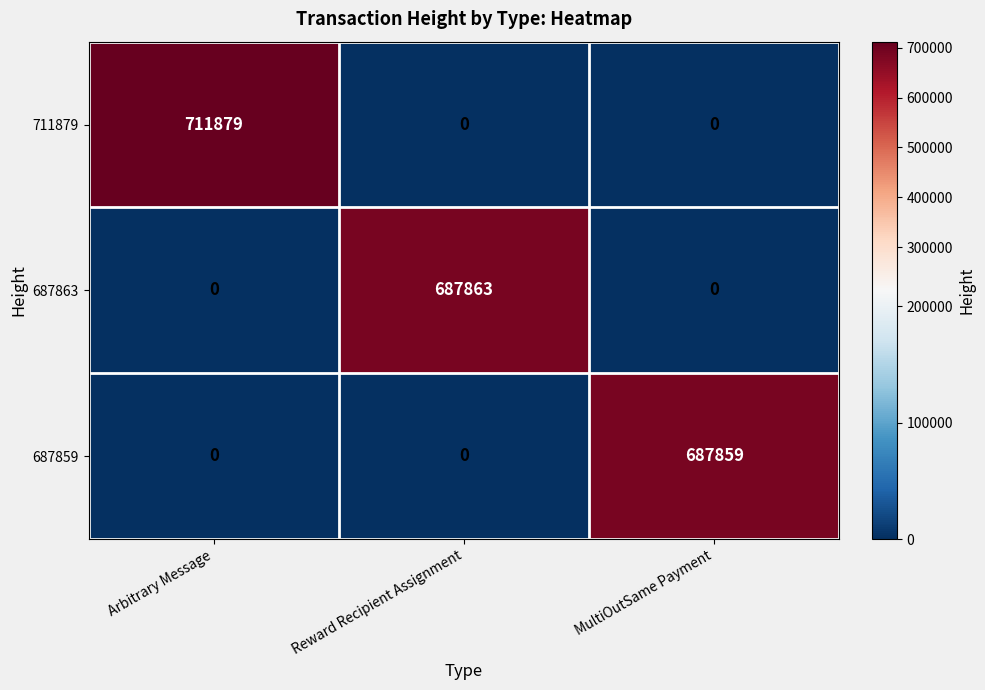

List the series in order of their peak value, highest first.

711879, 687863, 687859